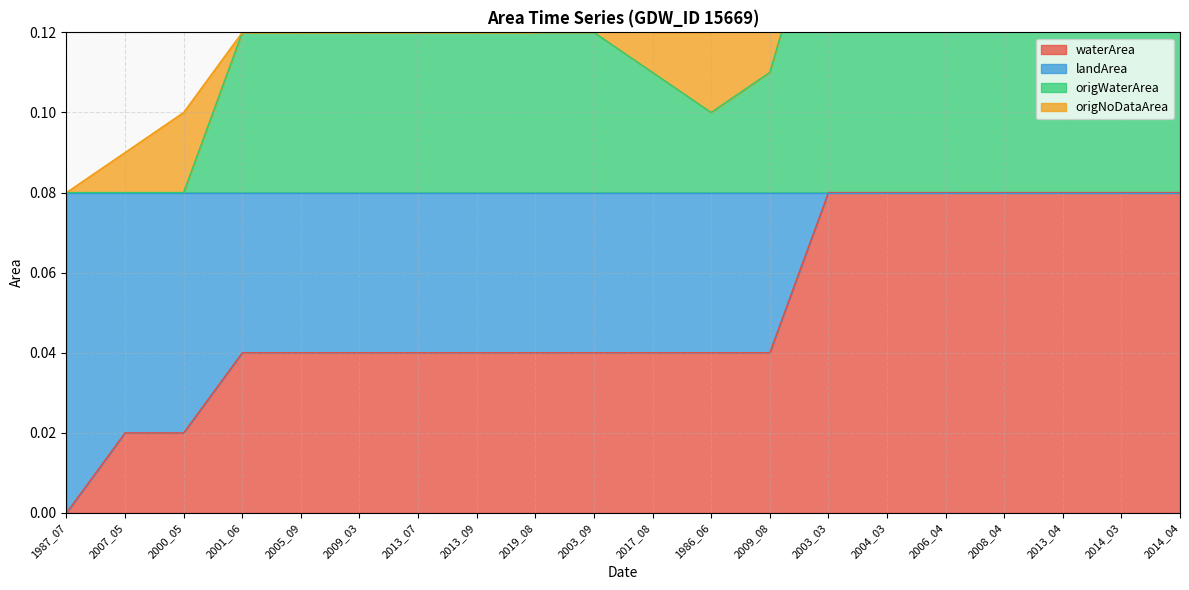

The value of origWaterArea at 2019_08 is 0.2. True or false?

False